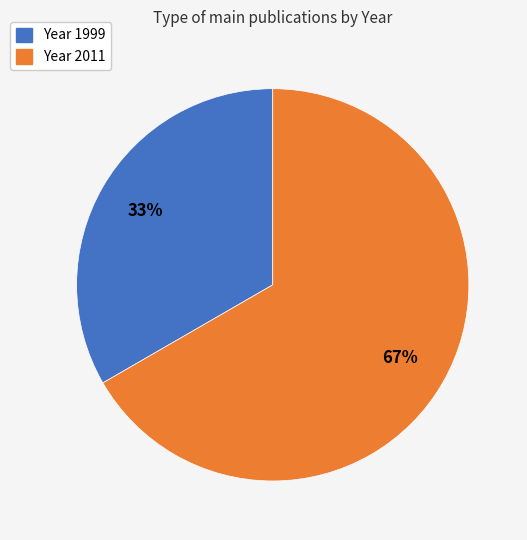

How many slices are in this pie chart?

2